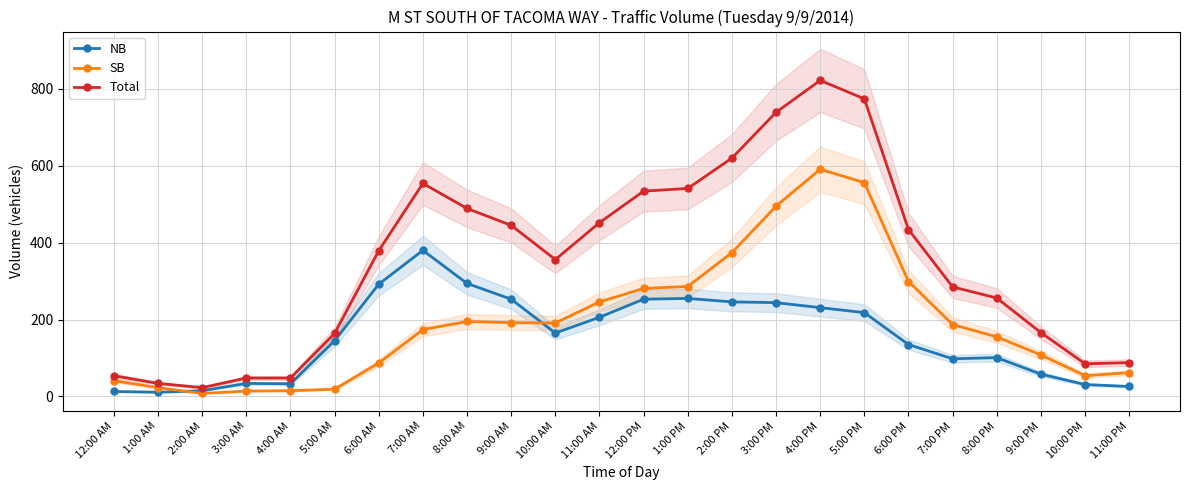

Reading left to right, what are all the values shown in this chart?

NB: 12:00 AM=13	1:00 AM=11	2:00 AM=15	3:00 AM=34	4:00 AM=33	5:00 AM=145	6:00 AM=292	7:00 AM=380	8:00 AM=294	9:00 AM=253	10:00 AM=165	11:00 AM=206	12:00 PM=253	1:00 PM=255	2:00 PM=246	3:00 PM=244	4:00 PM=231	5:00 PM=218	6:00 PM=135	7:00 PM=98	8:00 PM=101	9:00 PM=58	10:00 PM=31	11:00 PM=26
SB: 12:00 AM=41	1:00 AM=23	2:00 AM=8	3:00 AM=14	4:00 AM=15	5:00 AM=19	6:00 AM=87	7:00 AM=174	8:00 AM=195	9:00 AM=192	10:00 AM=191	11:00 AM=246	12:00 PM=281	1:00 PM=286	2:00 PM=374	3:00 PM=495	4:00 PM=591	5:00 PM=556	6:00 PM=299	7:00 PM=187	8:00 PM=155	9:00 PM=108	10:00 PM=54	11:00 PM=62
Total: 12:00 AM=54	1:00 AM=34	2:00 AM=23	3:00 AM=48	4:00 AM=48	5:00 AM=164	6:00 AM=379	7:00 AM=554	8:00 AM=489	9:00 AM=445	10:00 AM=356	11:00 AM=452	12:00 PM=534	1:00 PM=541	2:00 PM=620	3:00 PM=739	4:00 PM=822	5:00 PM=774	6:00 PM=434	7:00 PM=285	8:00 PM=256	9:00 PM=166	10:00 PM=85	11:00 PM=88